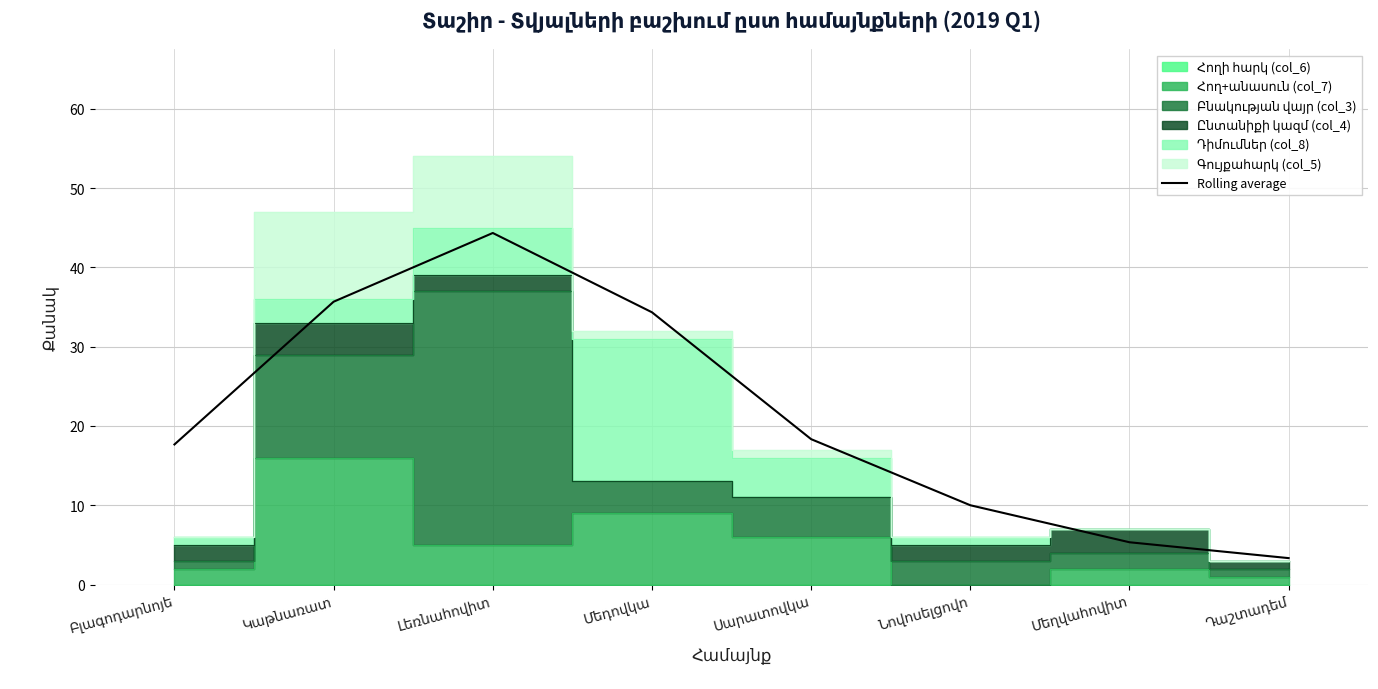

Count the number of categories in the chart.

8